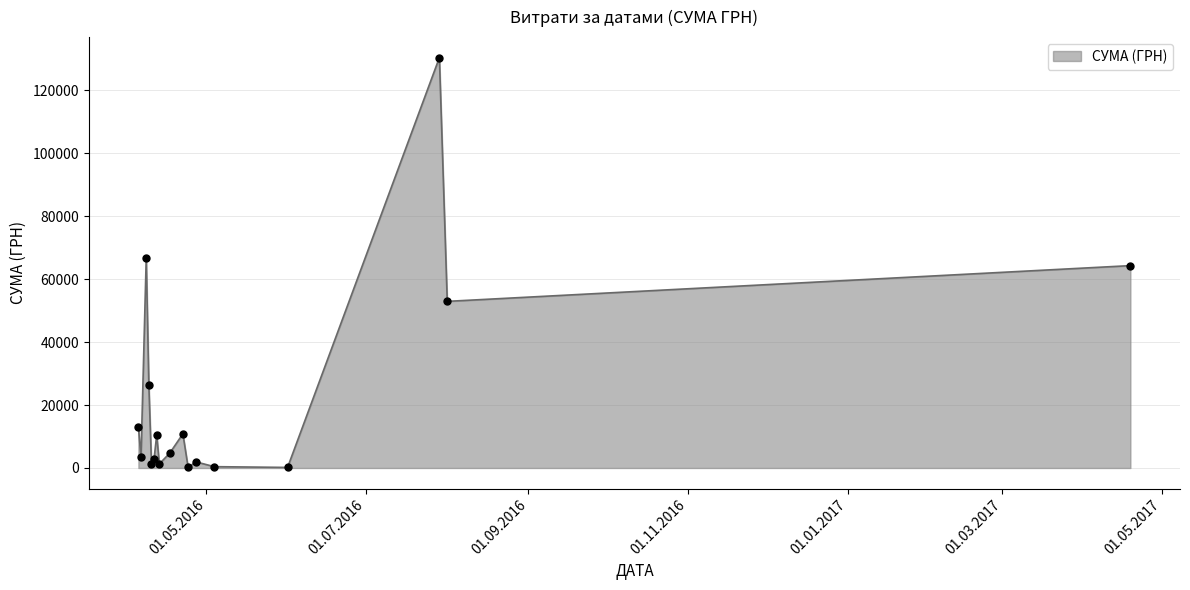

What is the maximum value shown in the chart?

130379.7